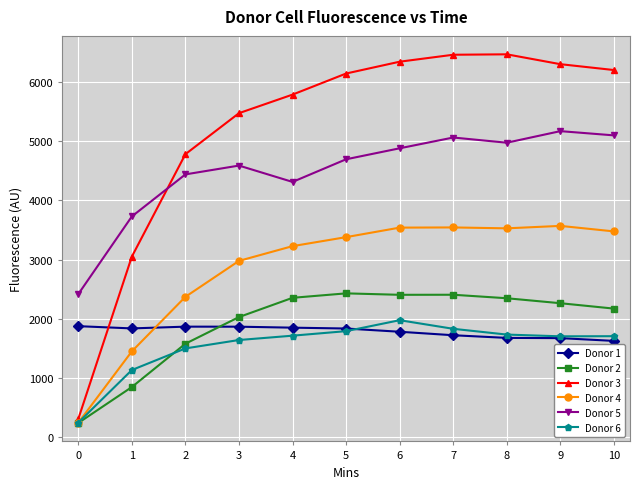

Is the value of Donor 5 at 5 greater than the value of Donor 4 at 9?

Yes